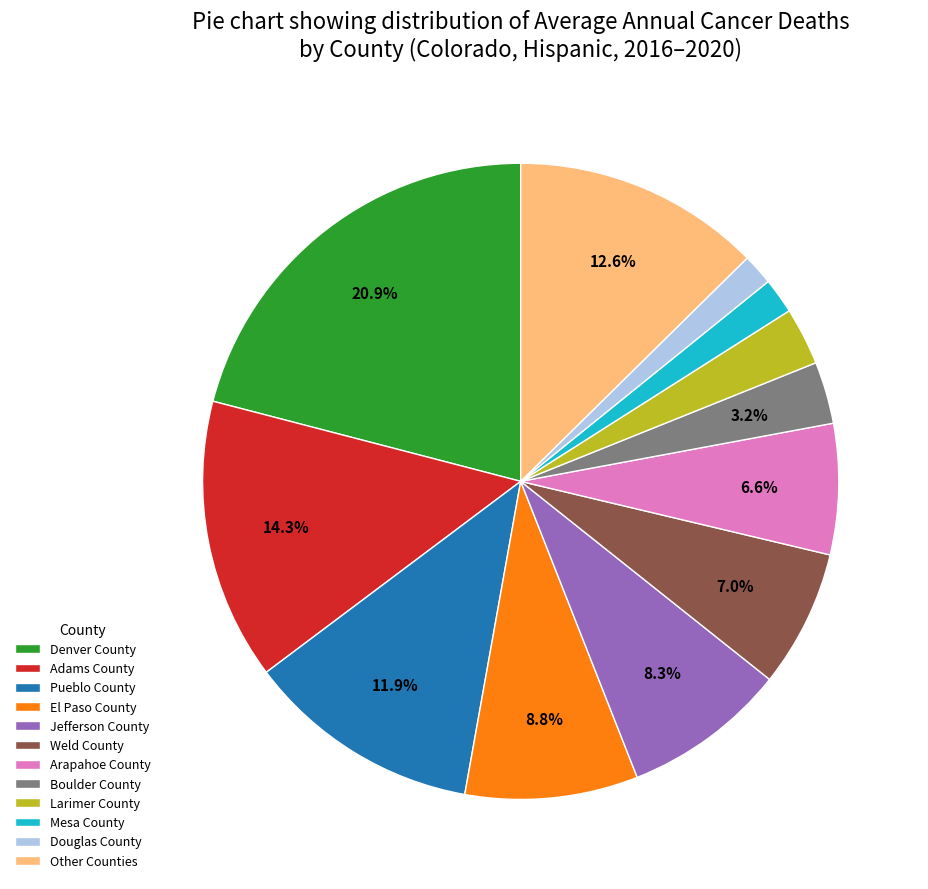

How many slices are in this pie chart?

12